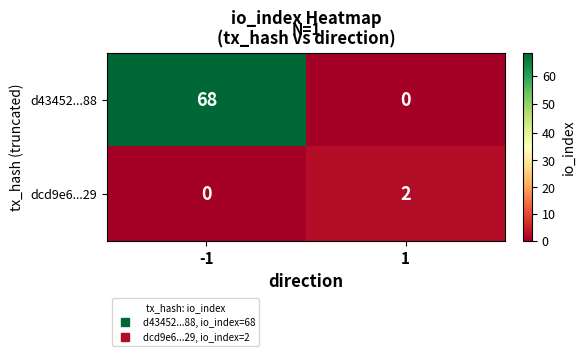

The d43452...88 series shows 110 at -1. True or false?

False